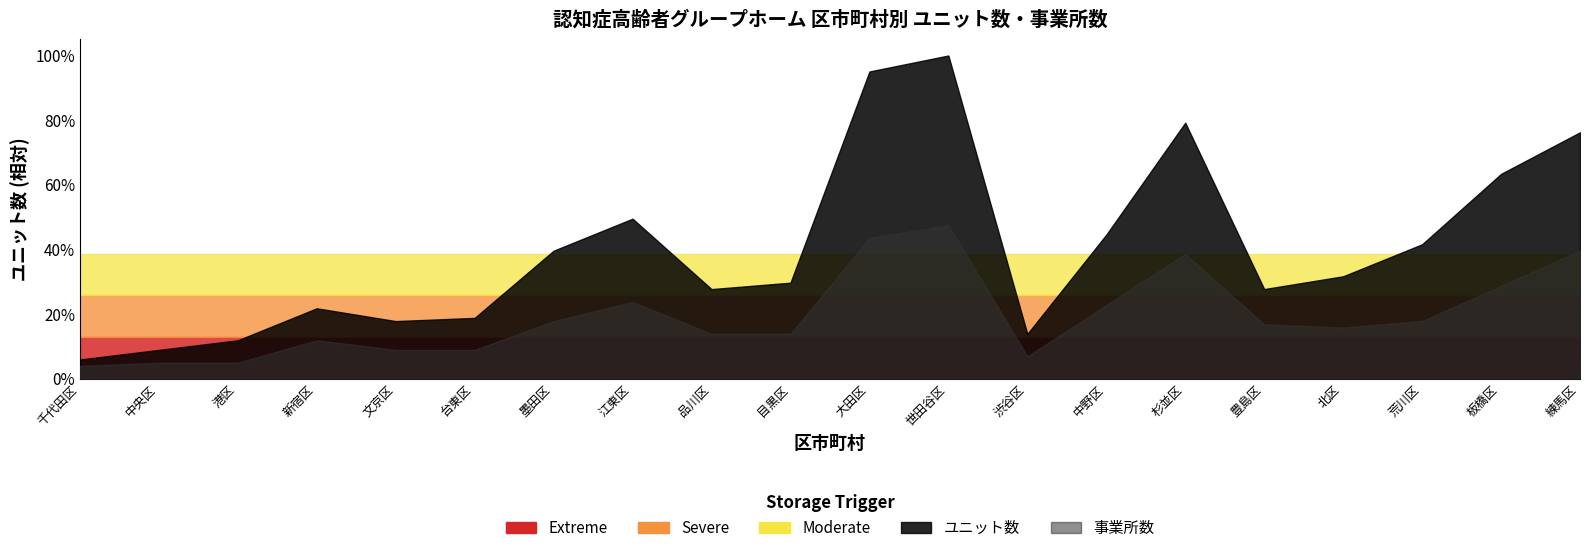

What is the label of the 11th point from the right?

目黒区